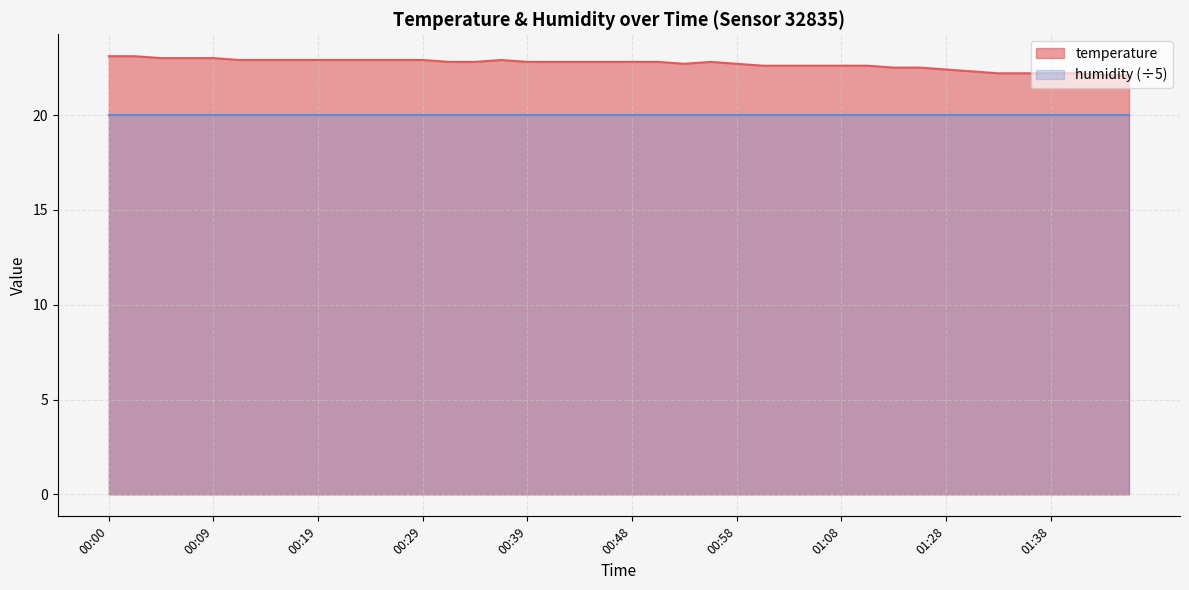

Where is the data nearest to the value 22?

01:43